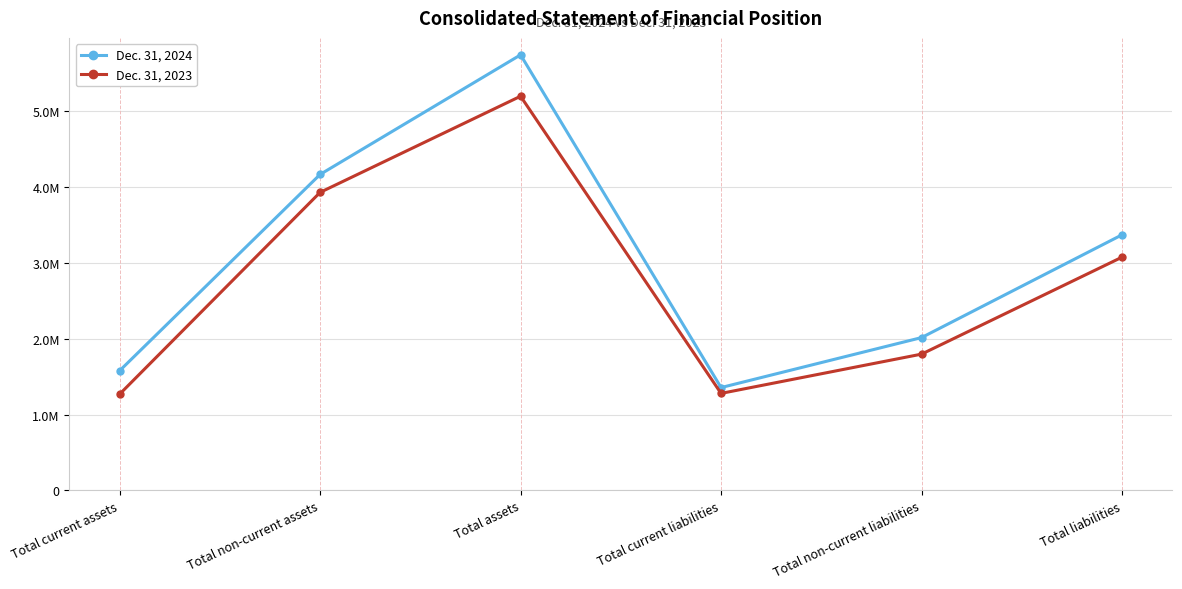

What is the difference between the highest and lowest values at Total assets?

545450